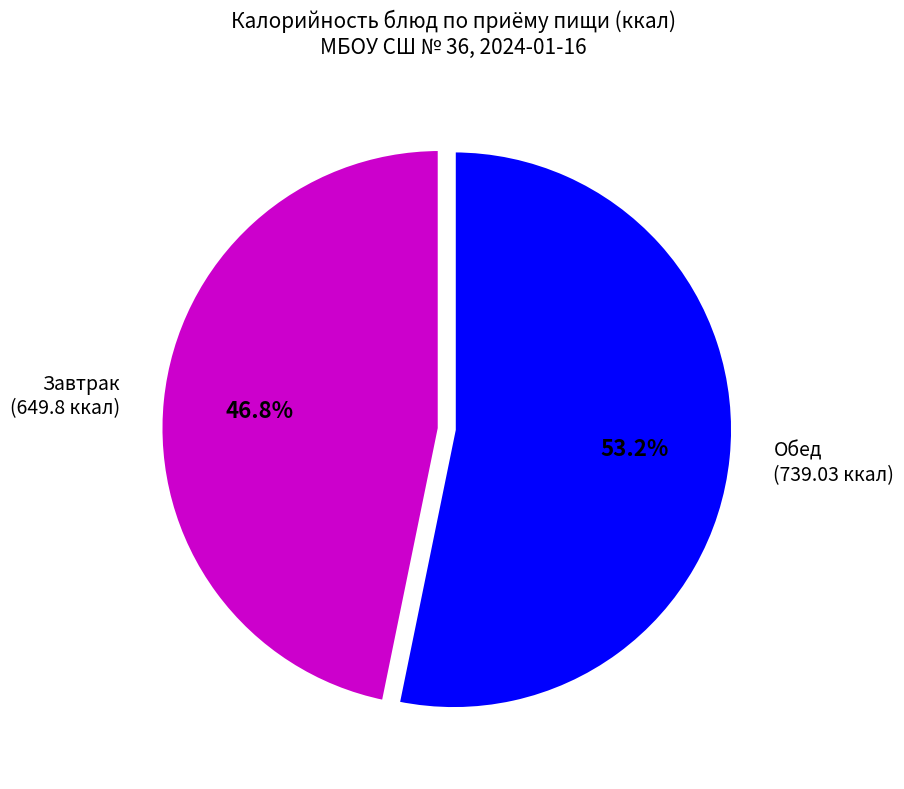

How much of the chart is everything except Завтрак (649.8 ккал)?

53.2%